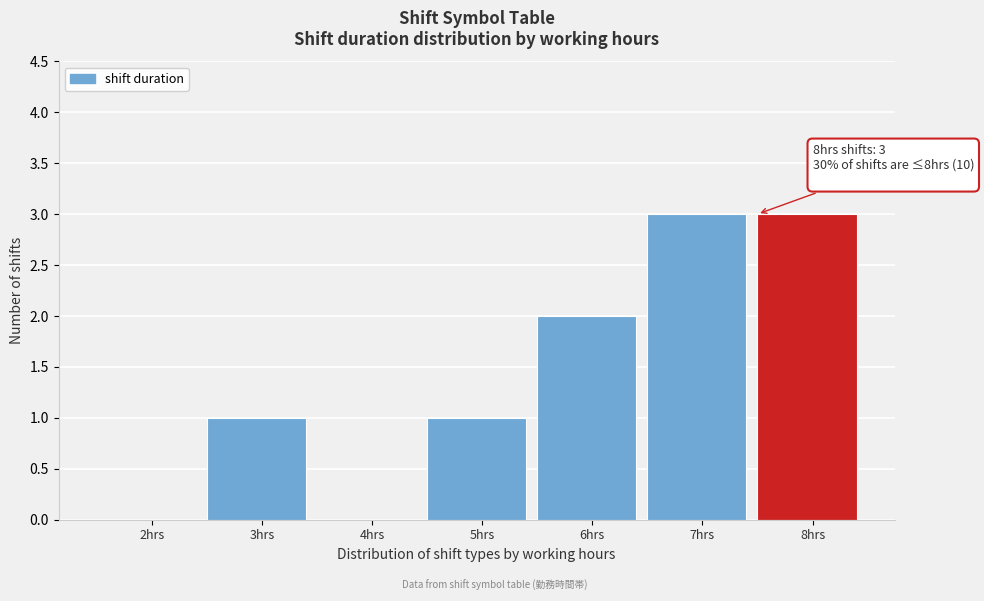

Reading left to right, list all the values displayed in this chart.

2hrs=0	3hrs=1	4hrs=0	5hrs=1	6hrs=2	7hrs=3	8hrs=3